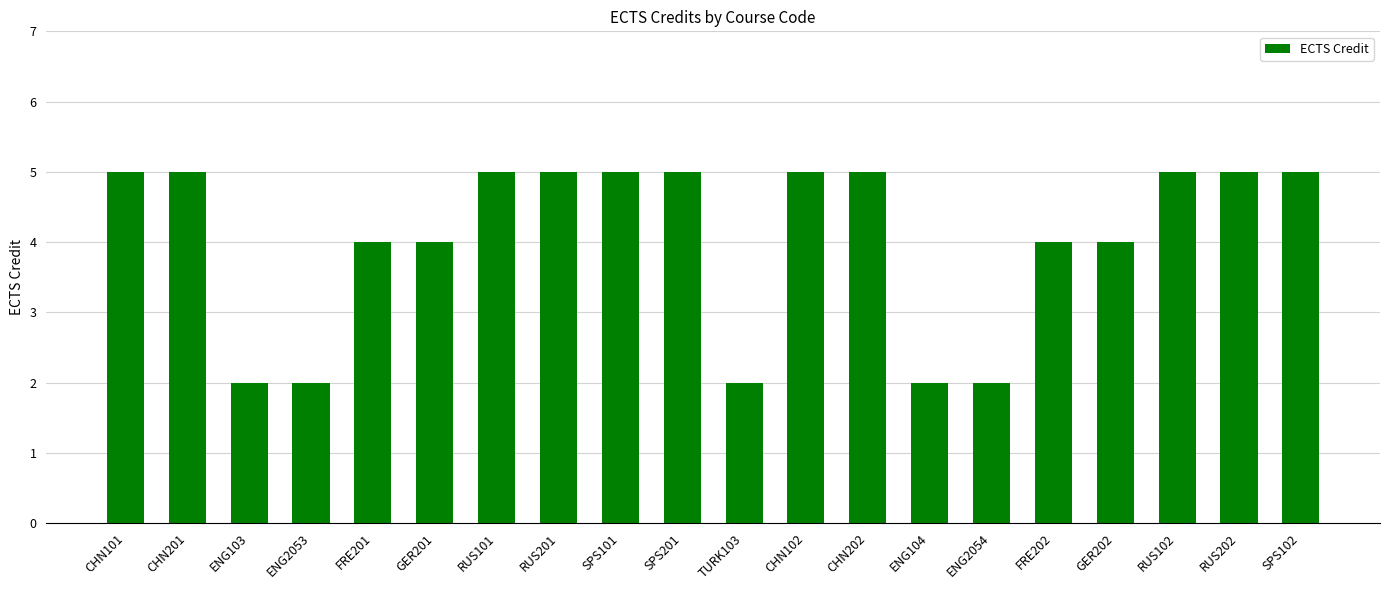

Reading left to right, transcribe all the data shown in this chart.

5	5	2	2	4	4	5	5	5	5	2	5	5	2	2	4	4	5	5	5